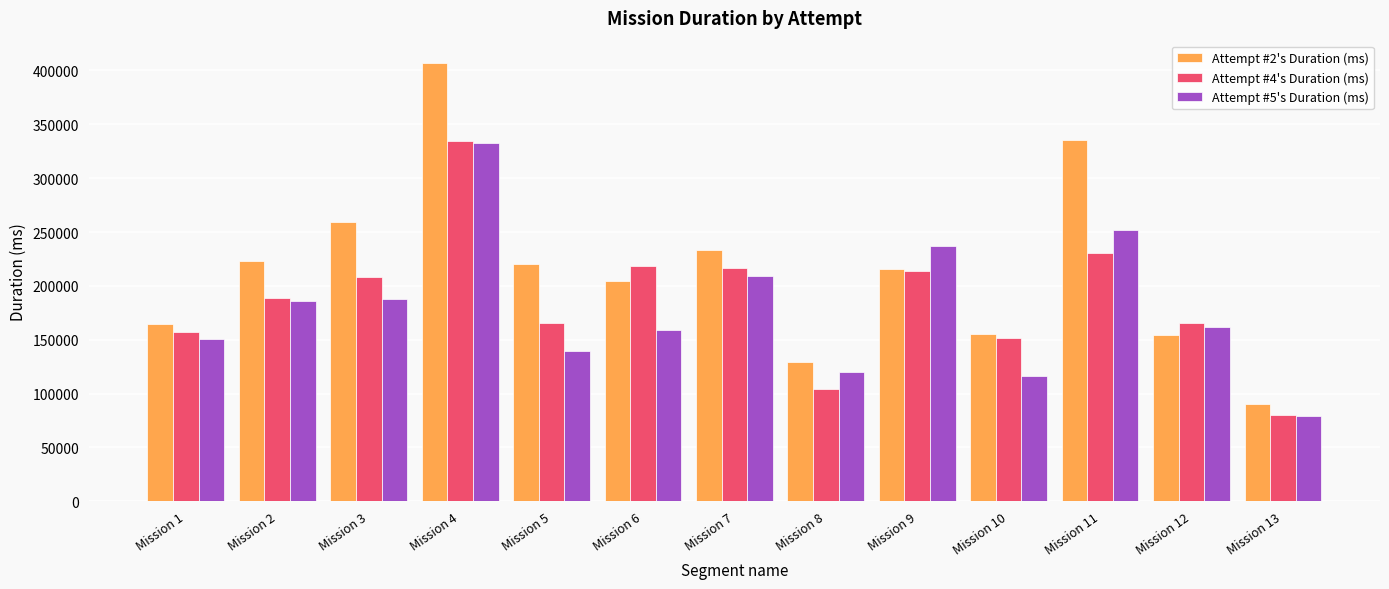

What is the difference between the maximum and minimum values in the Attempt #2's Duration (ms) series?

316942